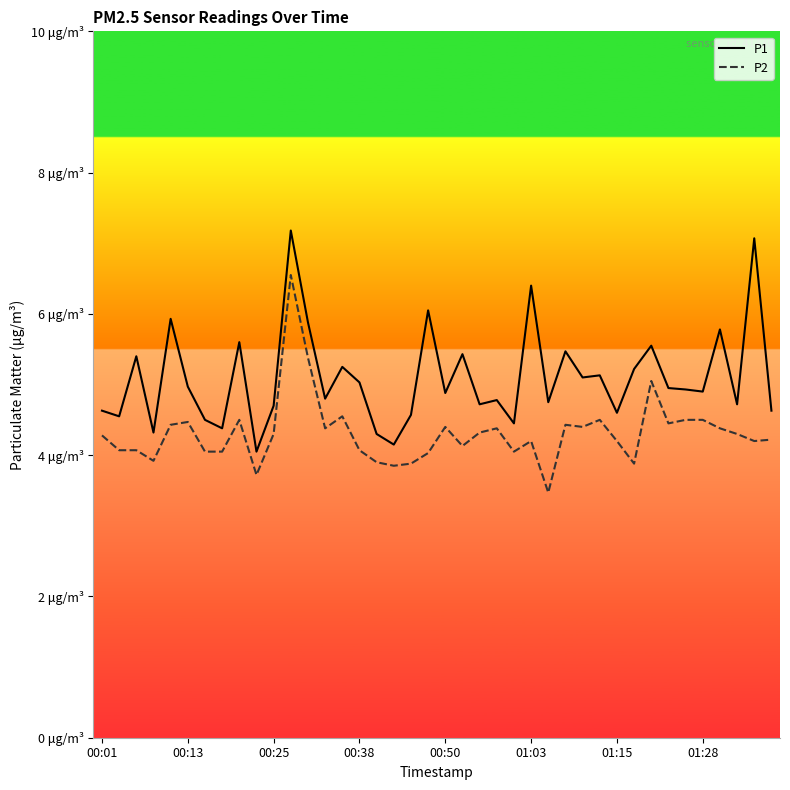

What are all the series names shown in the legend?

P1, P2